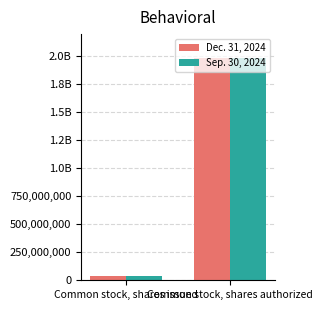

Which label corresponds to the largest value in the chart?

Common stock, shares authorized